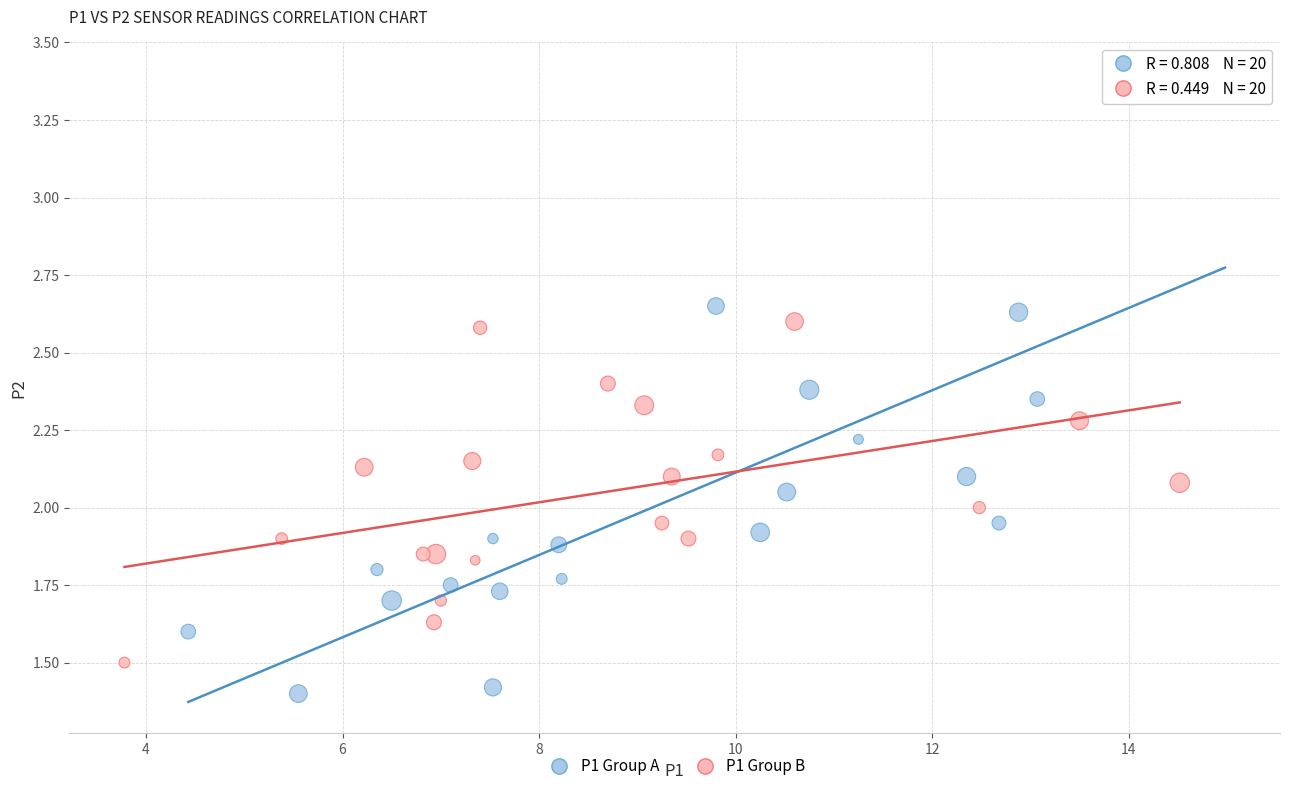

Which series contains the highest Y value?

P1 Group A